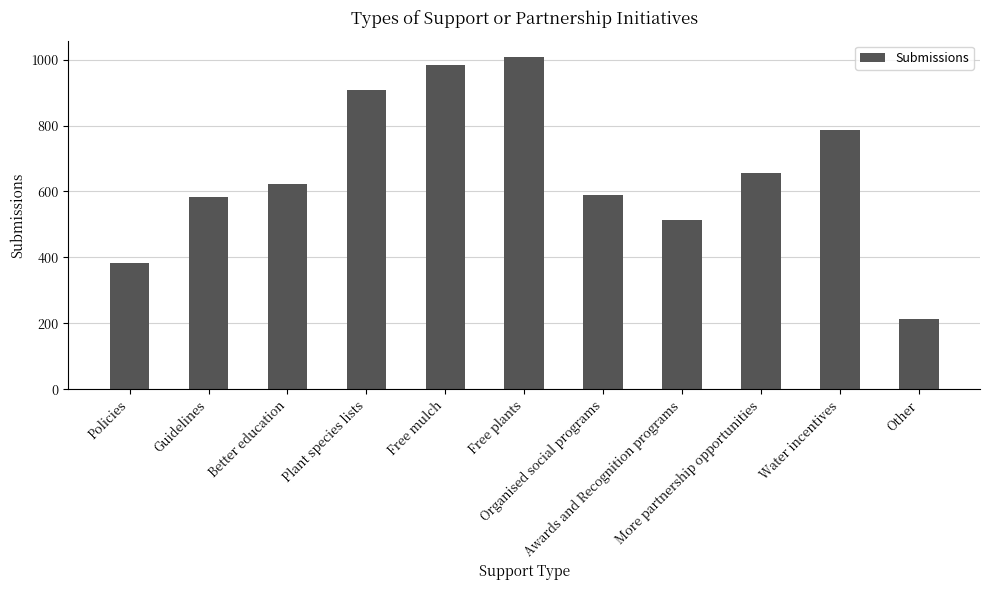

What is the average value?

659